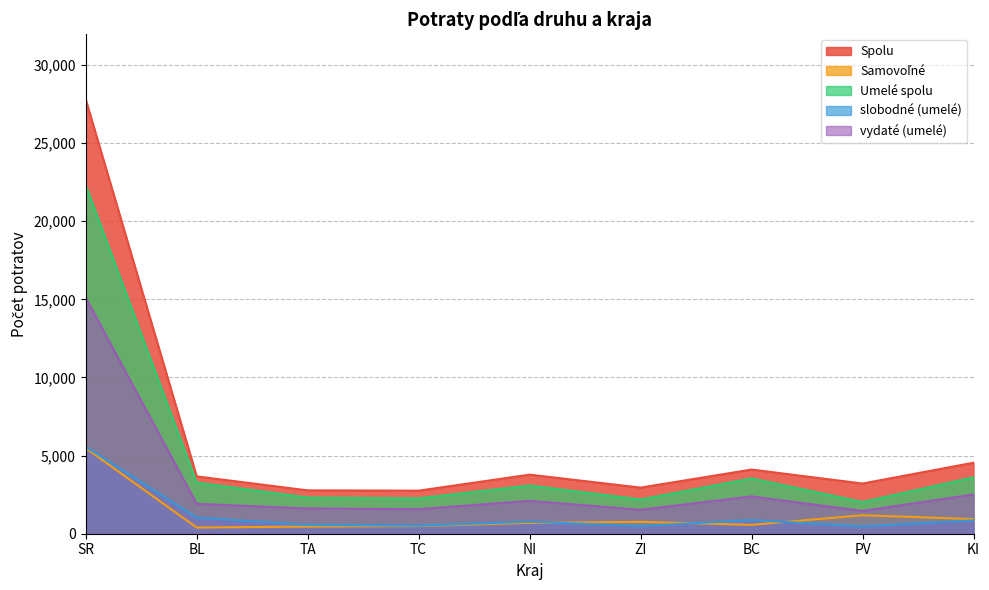

At which category does Umelé spolu reach its first local valley?

TC